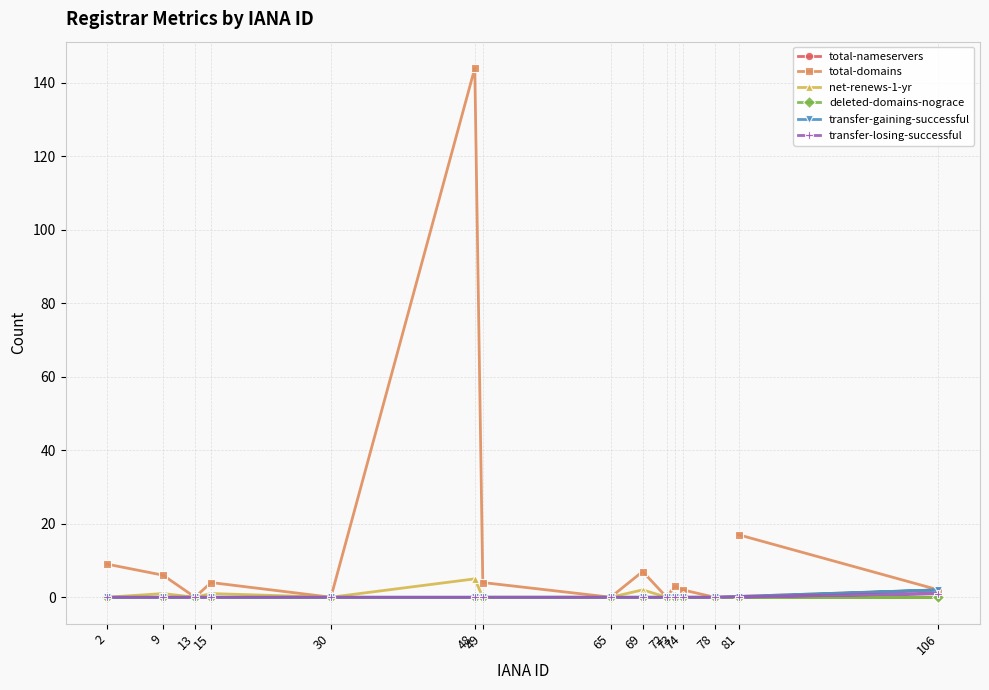

At which label does net-renews-1-yr reach its peak?

48